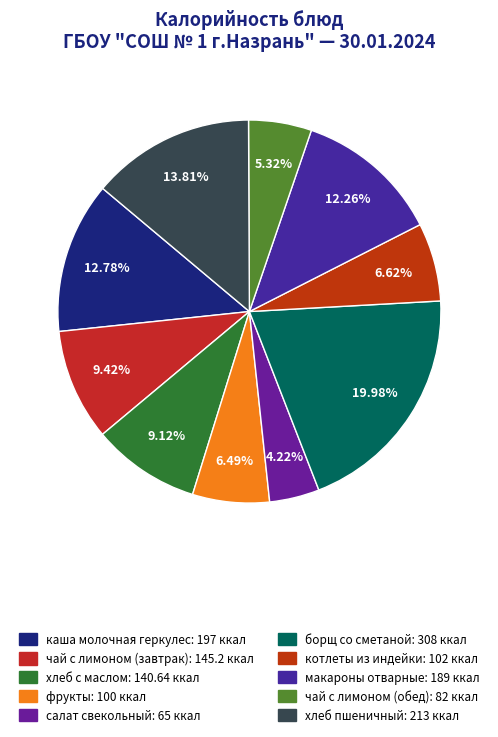

What is the ratio of the value at макароны отварные to the value at каша молочная геркулес?

1.0